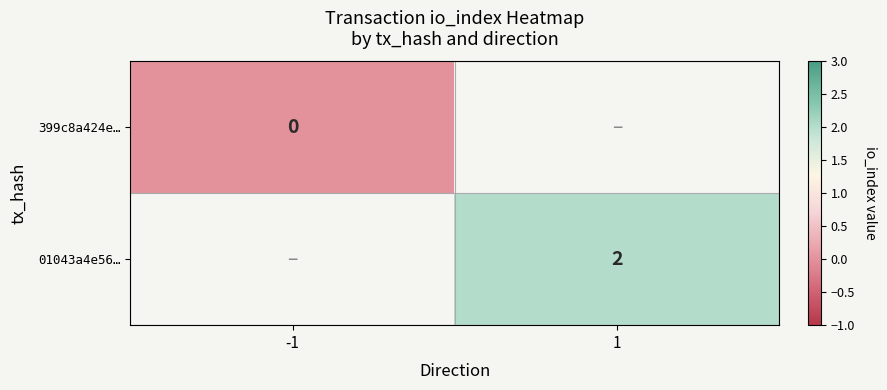

Is it true that 01043a4e56… equals 2 at 1?

True